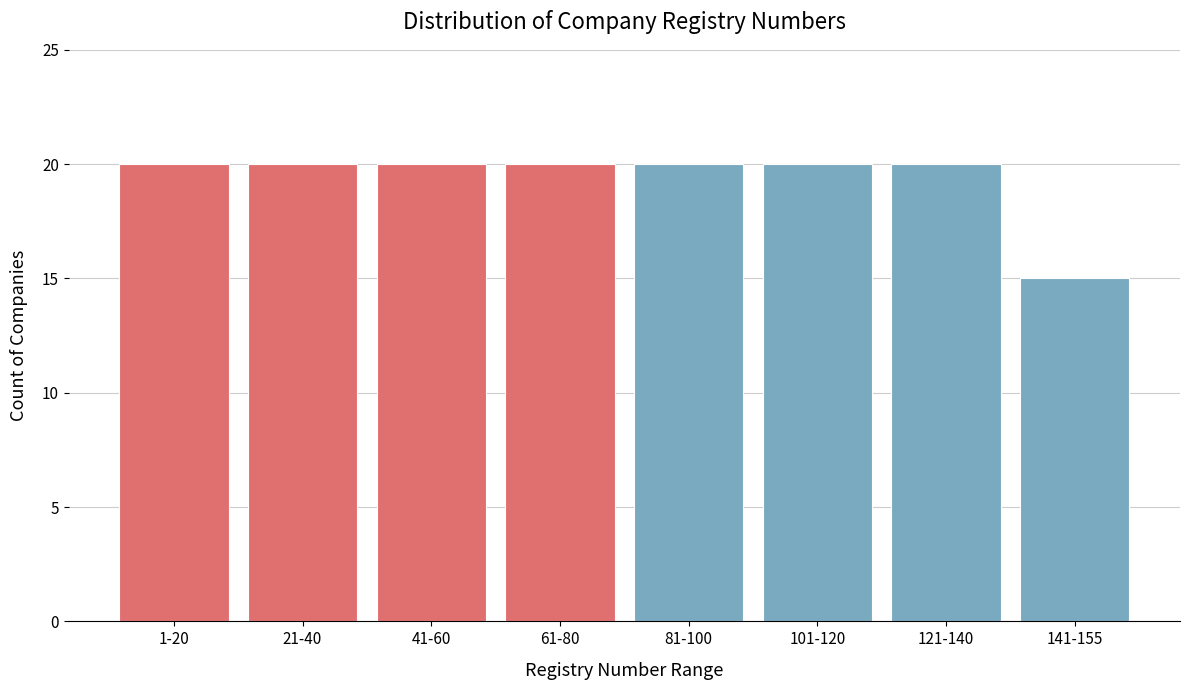

Reading left to right, list all the values displayed in this chart.

1-20=20	21-40=20	41-60=20	61-80=20	81-100=20	101-120=20	121-140=20	141-155=15